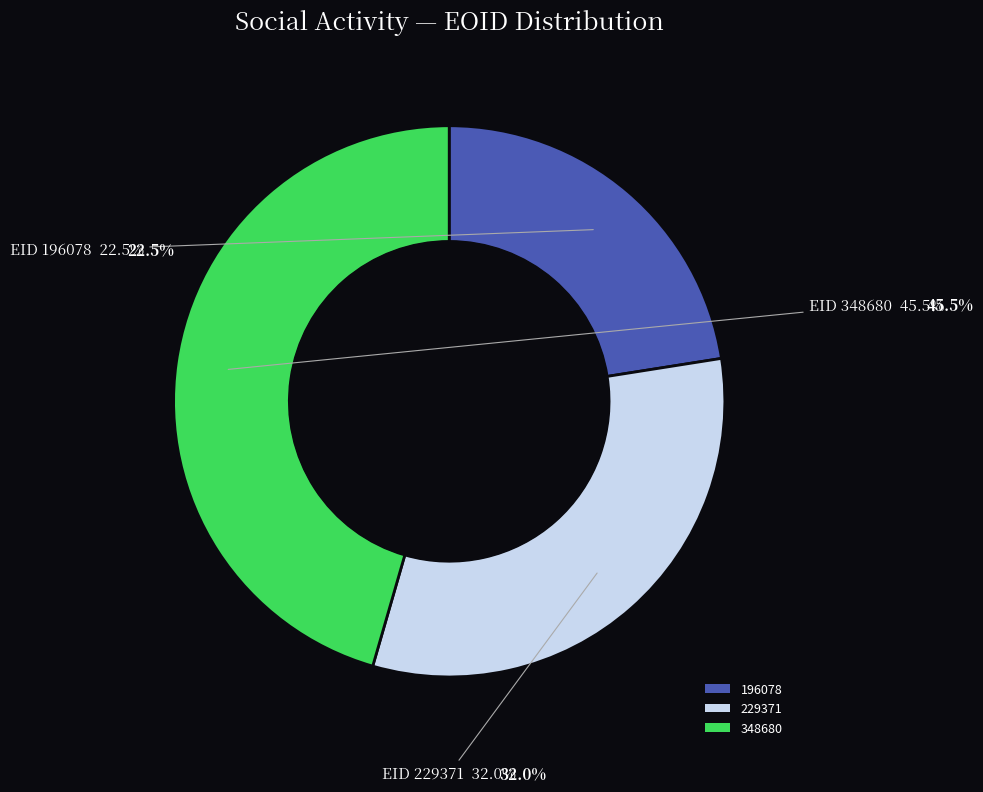

Is it true that 196078 is 34% of the pie?

False